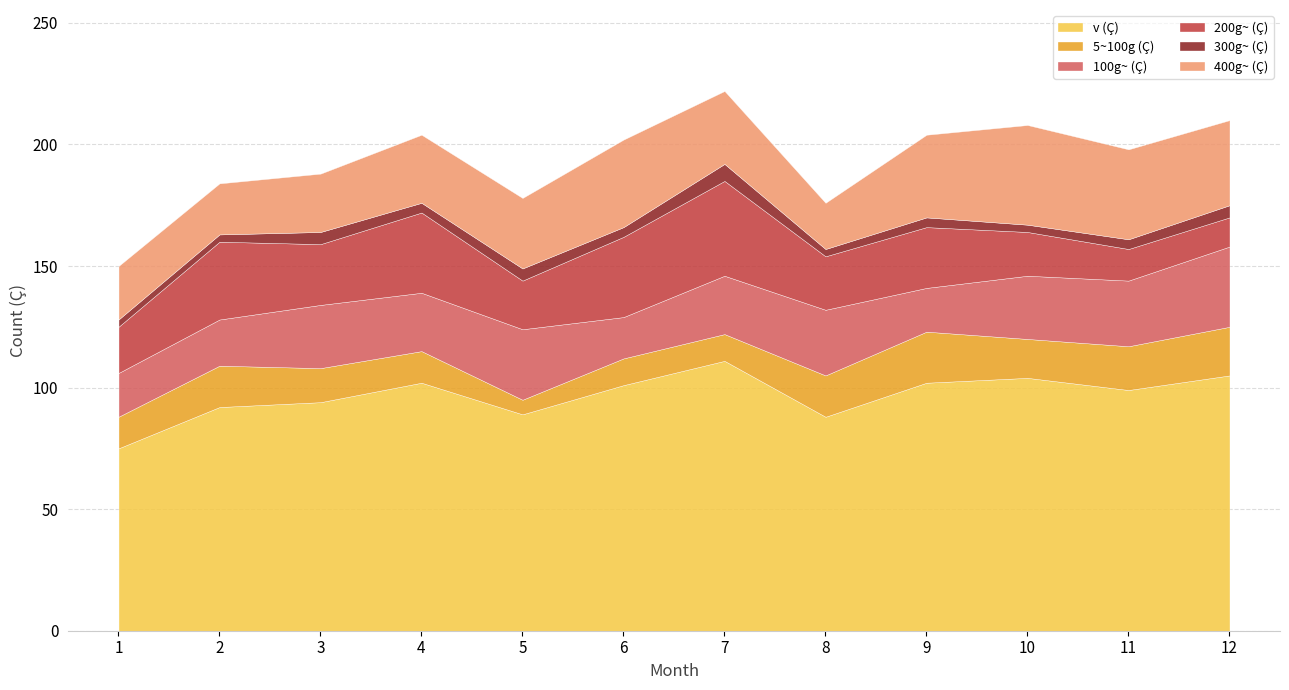

At which category does the chart reach its minimum across all series?

2